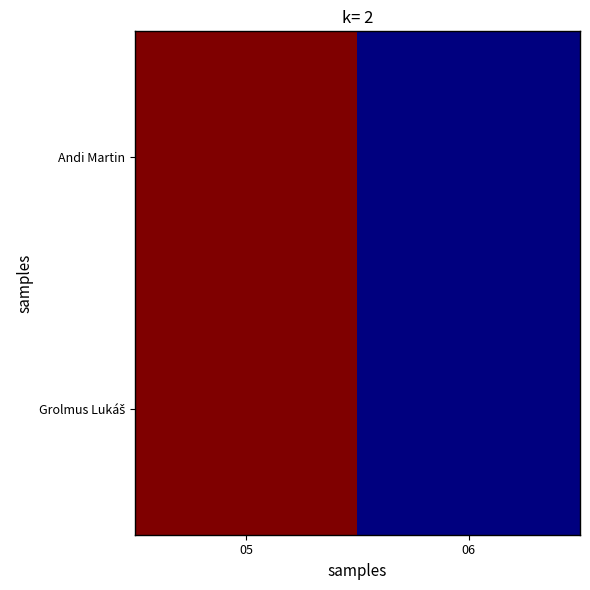

Between 05 and 06, which series saw the biggest shift?

Andi Martin